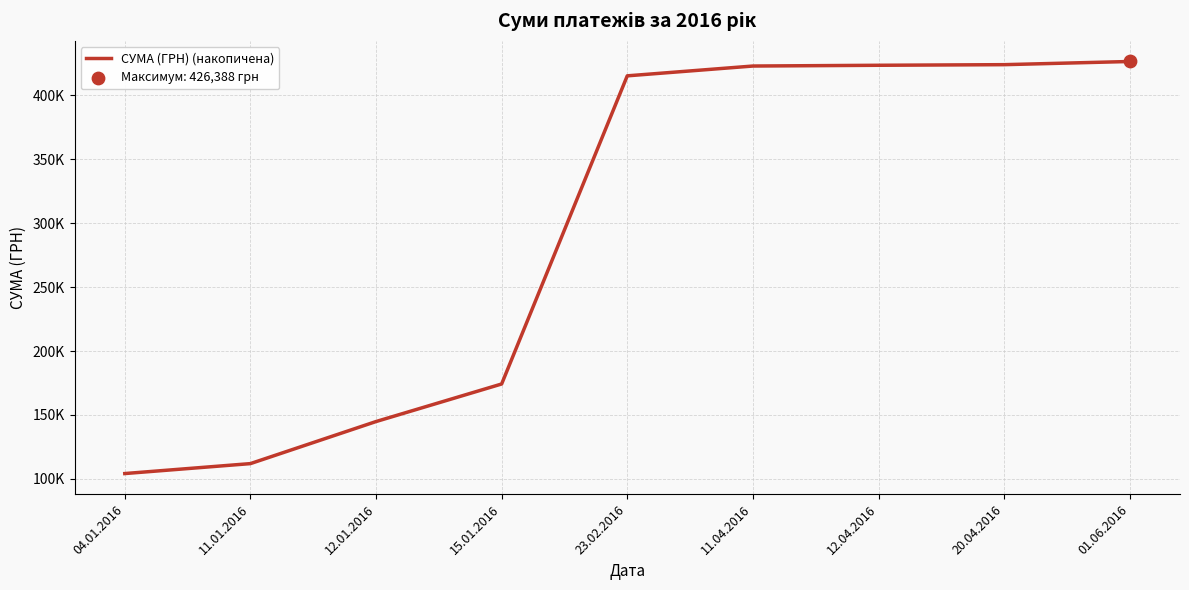

What is the ratio of the value at 12.01.2016 to the value at 20.04.2016?

0.3